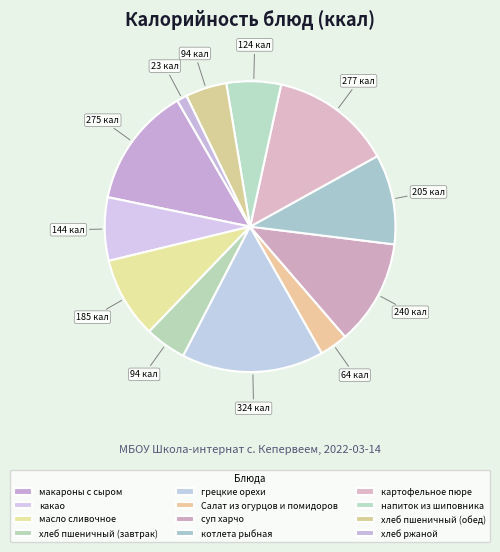

Count the number of slices in the pie.

12